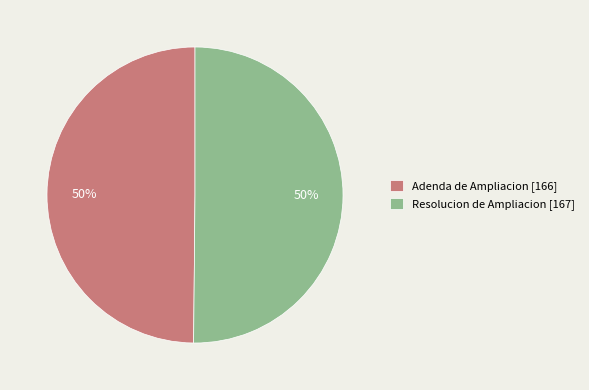

How many segments does this pie chart have?

2